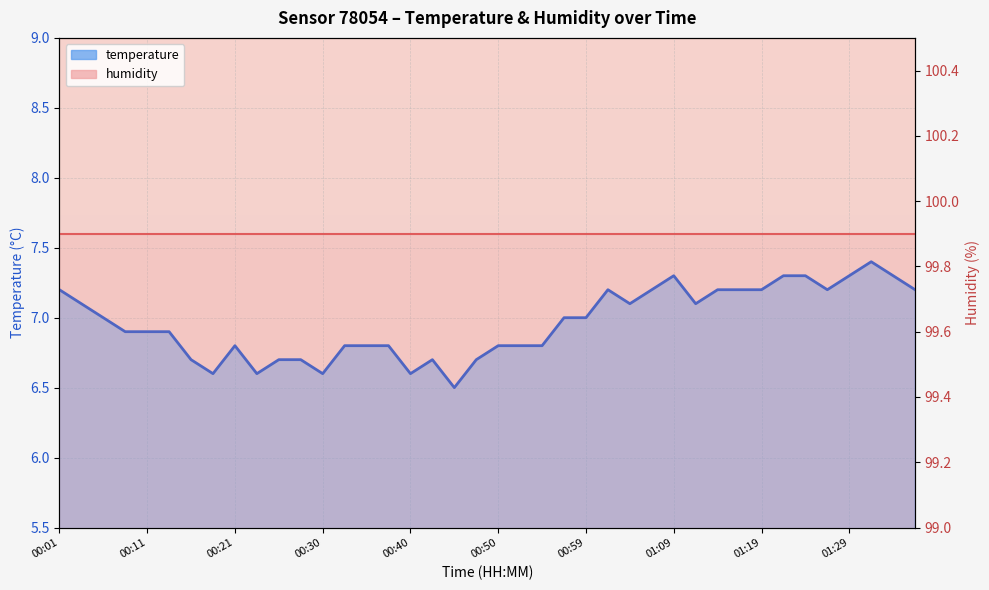

What is the average value of the temperature series?

7.0